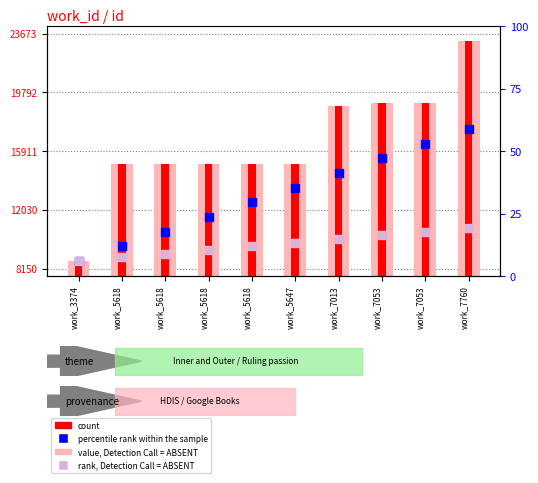

At which category is the sum across all series the highest?

work_7760